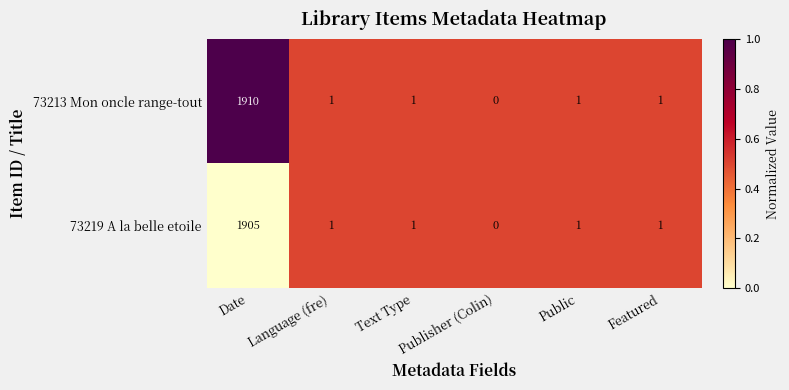

How many distinct data groups are displayed?

2